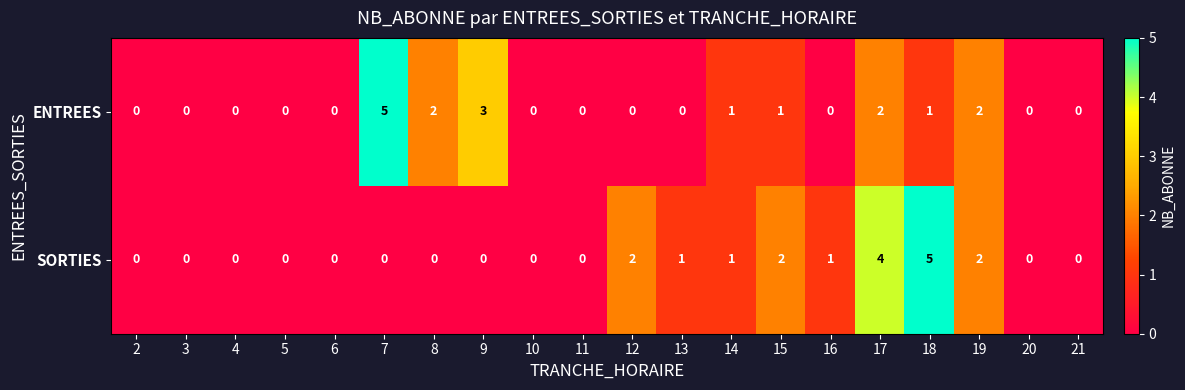

Rank the series by their average value, from lowest to highest.

ENTREES, SORTIES